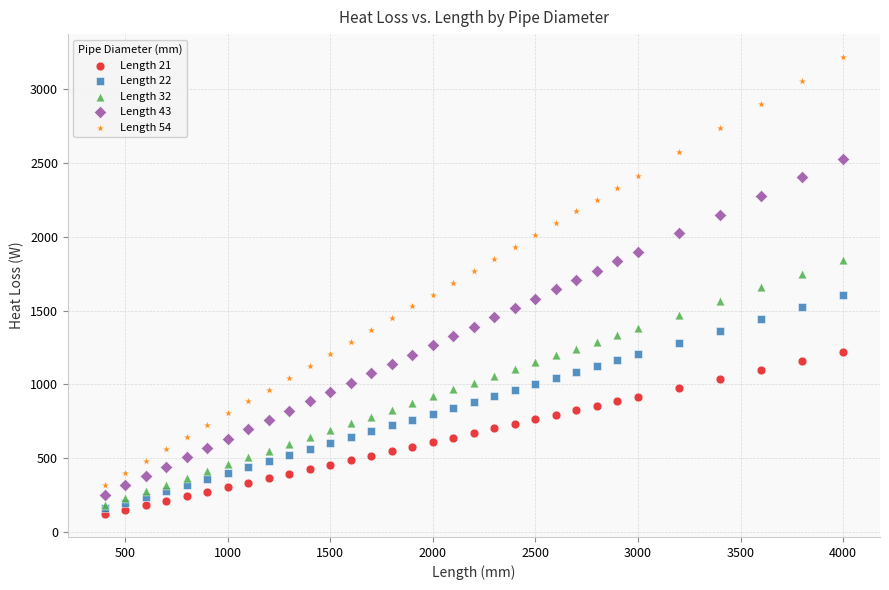

What are all the series names shown in the legend?

Length 21, Length 22, Length 32, Length 43, Length 54